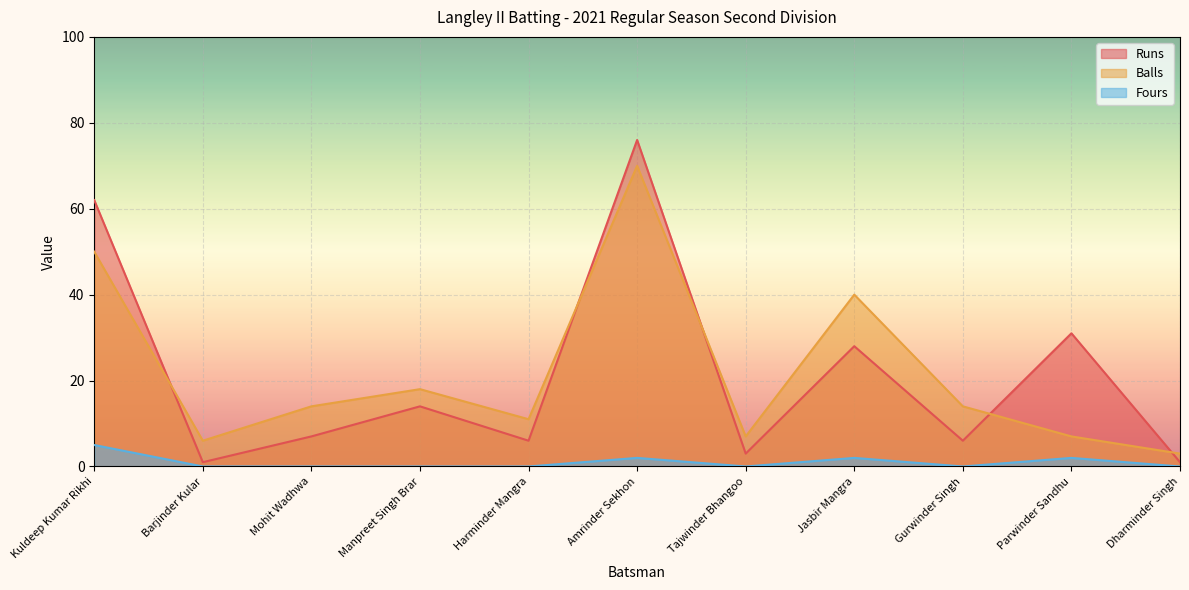

What position from the right is Mohit Wadhwa?

9